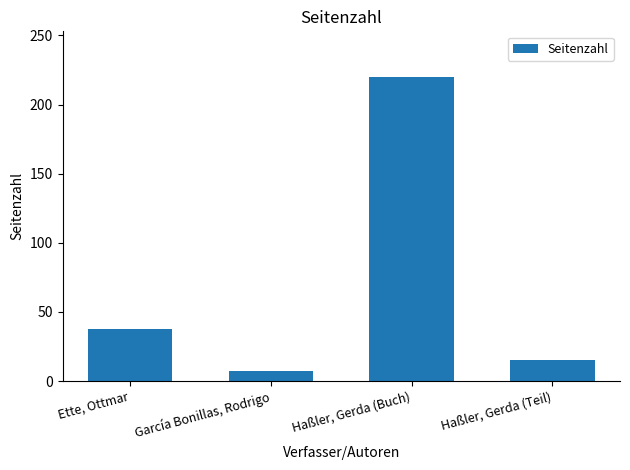

Which label corresponds to the largest value in the chart?

Haßler, Gerda (Buch)